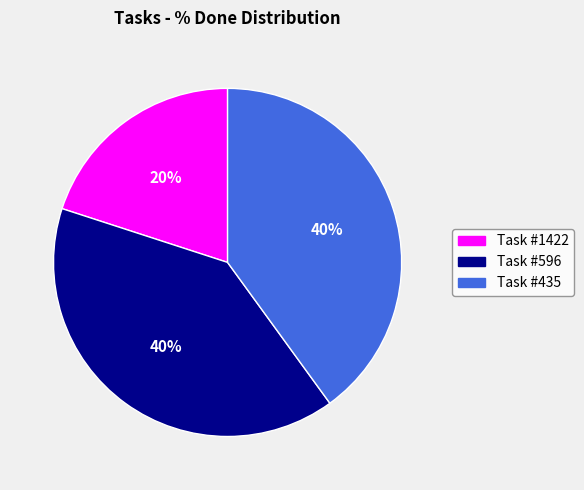

Is there a majority slice in this chart?

No